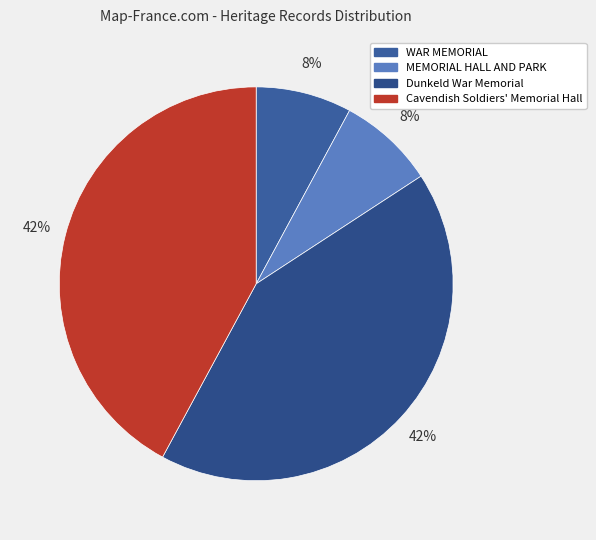

Do Cavendish Soldiers' Memorial Hall and WAR MEMORIAL together represent more than half of the pie?

No